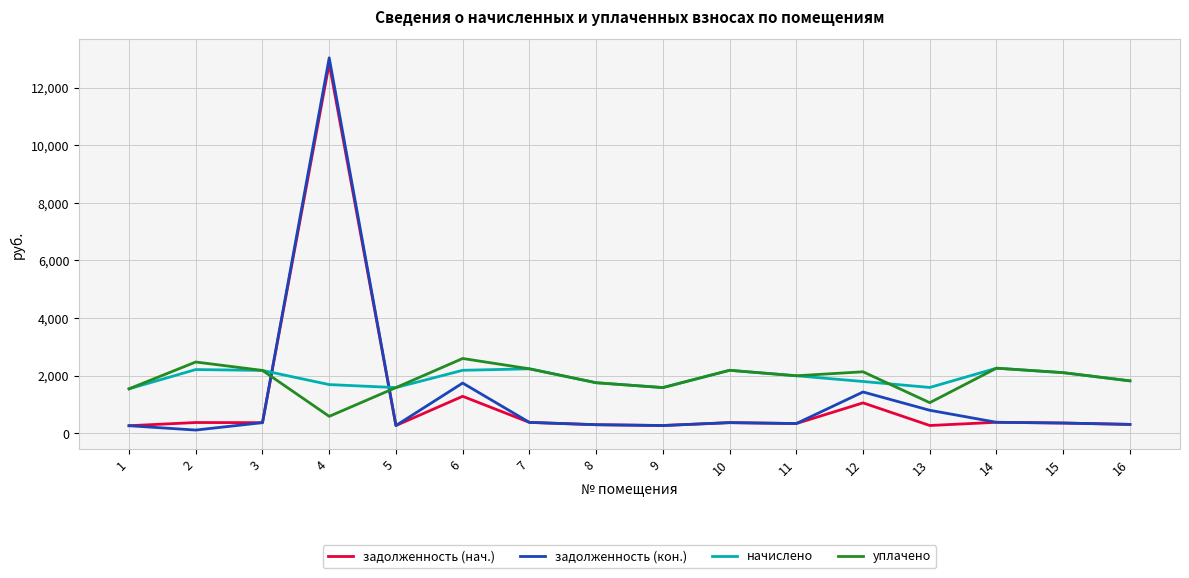

Which series changed the most between 1 and 12?

задолженность (кон.)